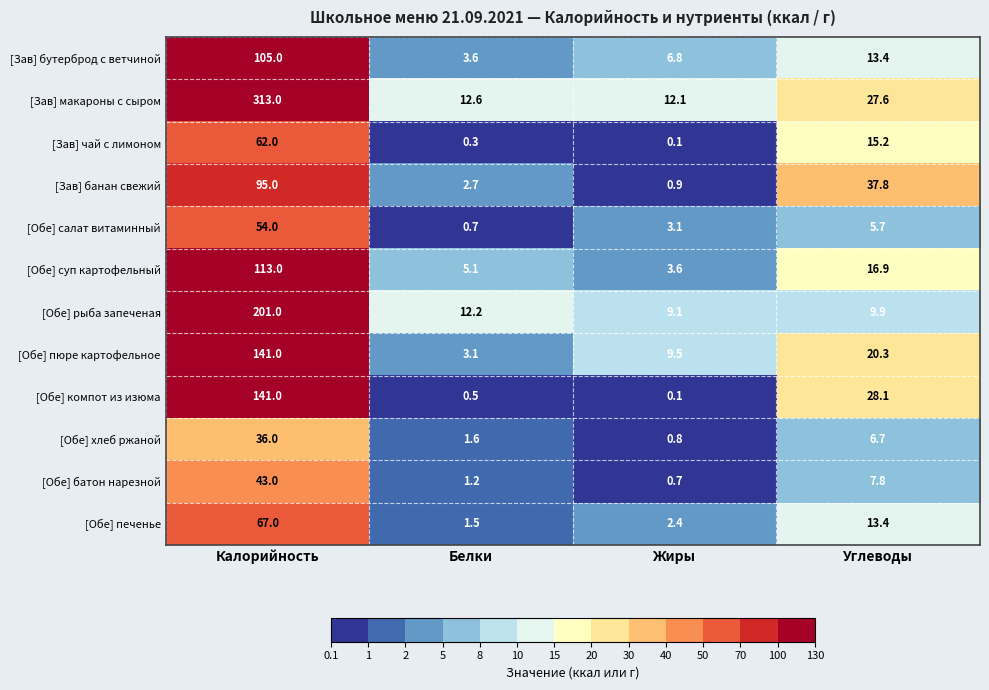

At which category is the sum across all series the highest?

Калорийность